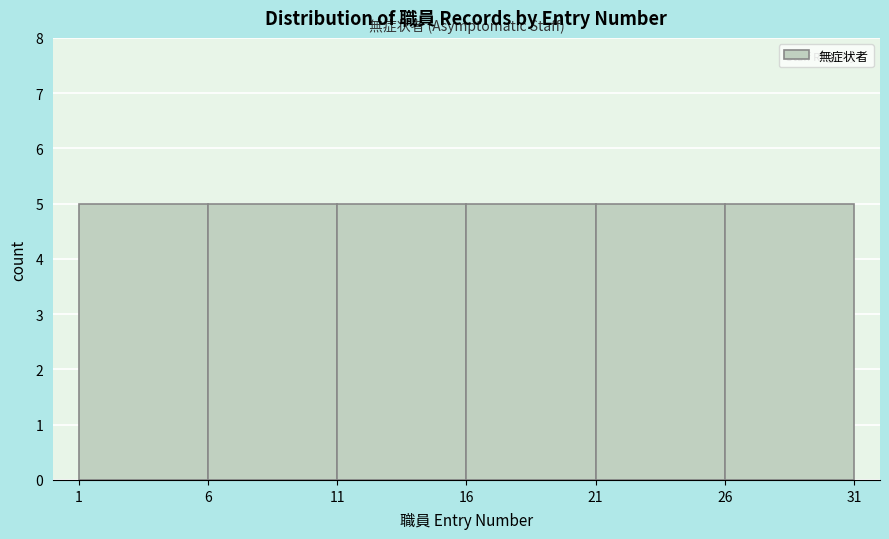

What is the height of the bar covering 21 to 26 on the x-axis? The values are not printed on the chart, so give them approximately, as read against the axis.

5